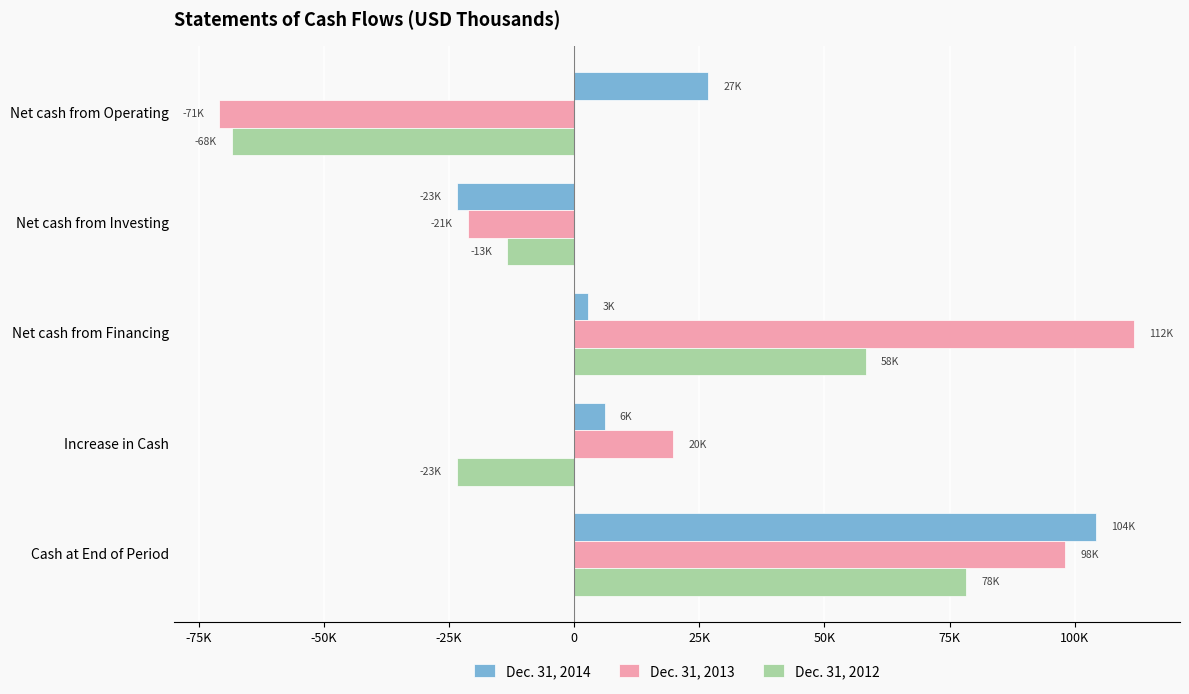

What are all the series names shown in the legend?

Dec. 31, 2014, Dec. 31, 2013, Dec. 31, 2012